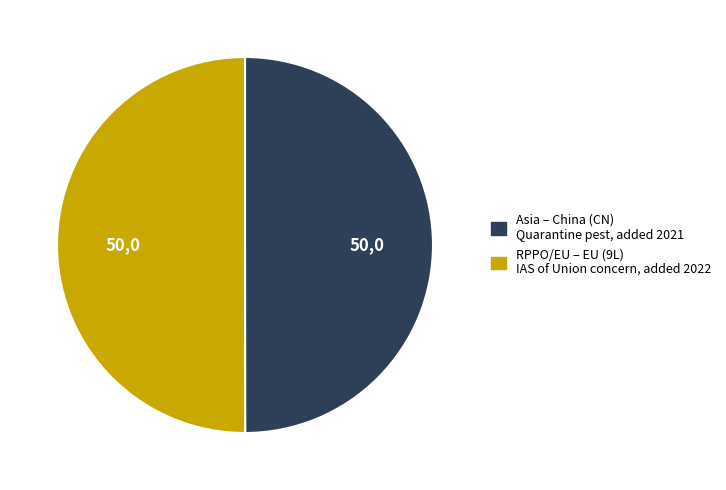

Approximately how many times larger is the value at Asia compared to RPPO/EU?

1.0